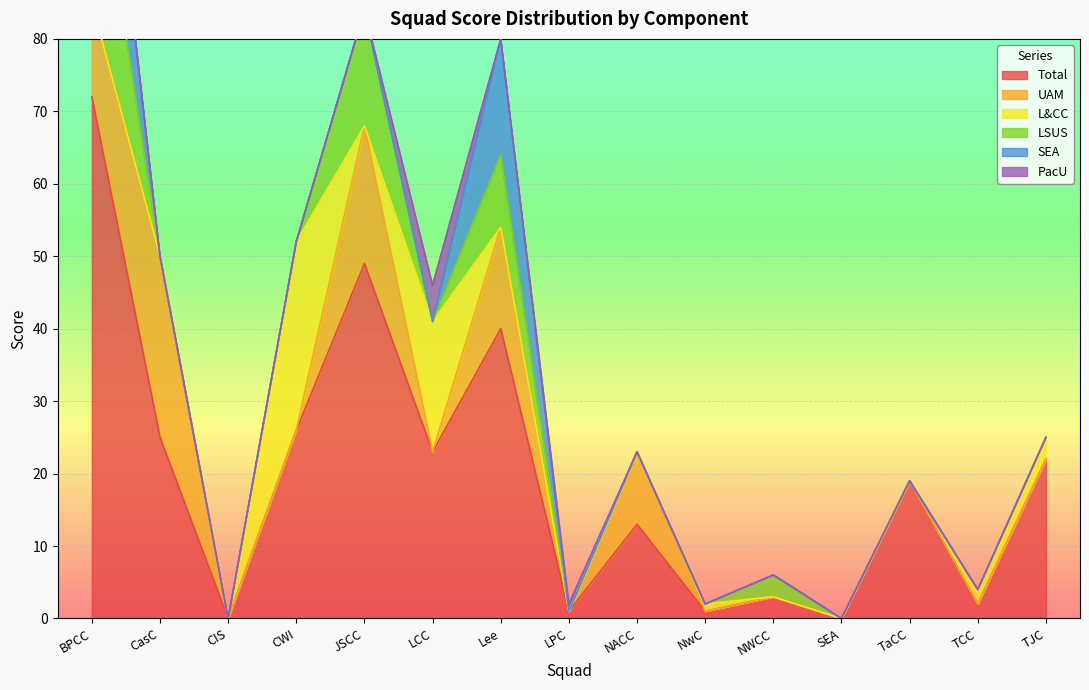

Between NwC and TaCC, which is larger?

TaCC